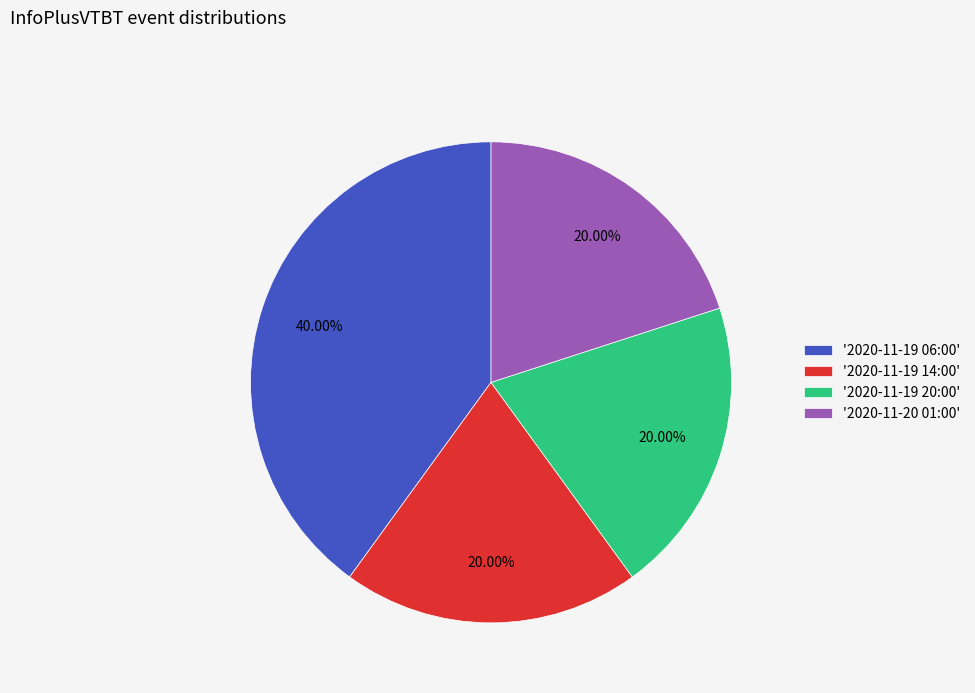

Does any single category account for the majority?

No